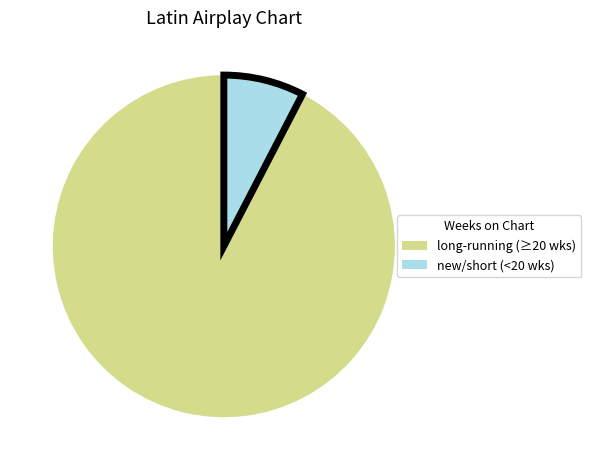

How many segments does this pie chart have?

2